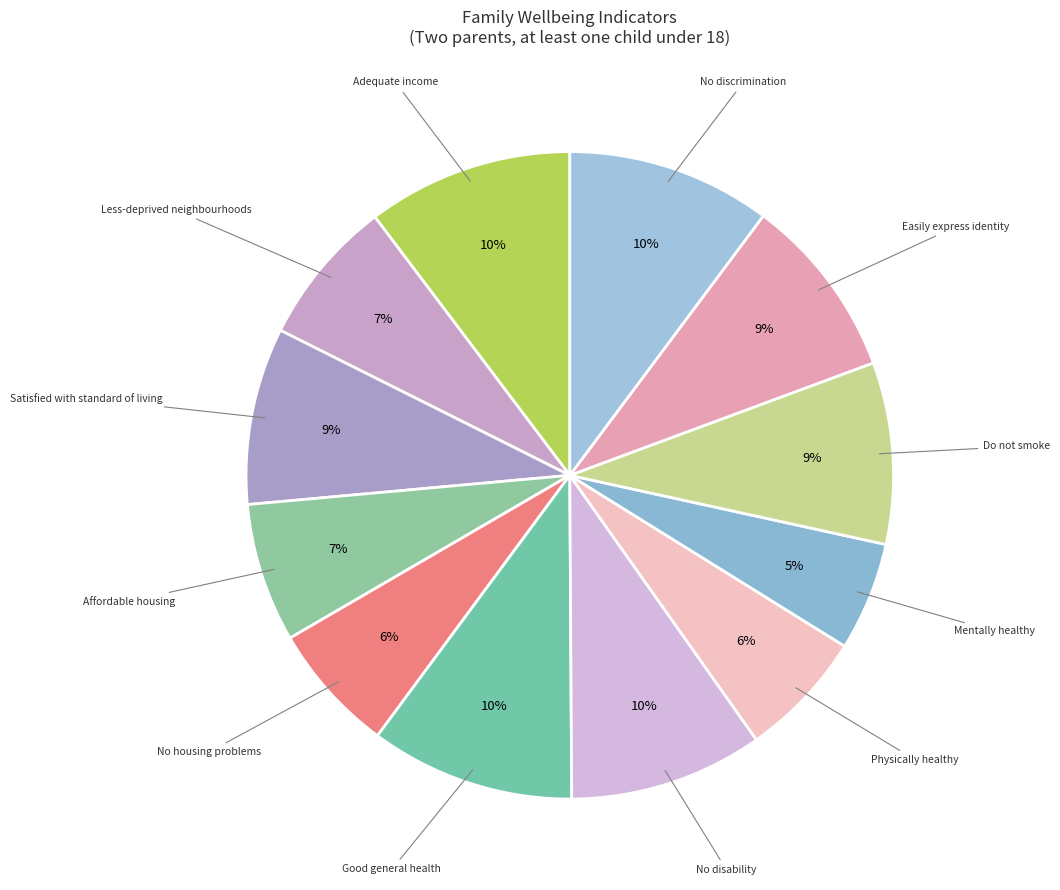

The Affordable housing slice represents 1% of the pie. True or false?

False